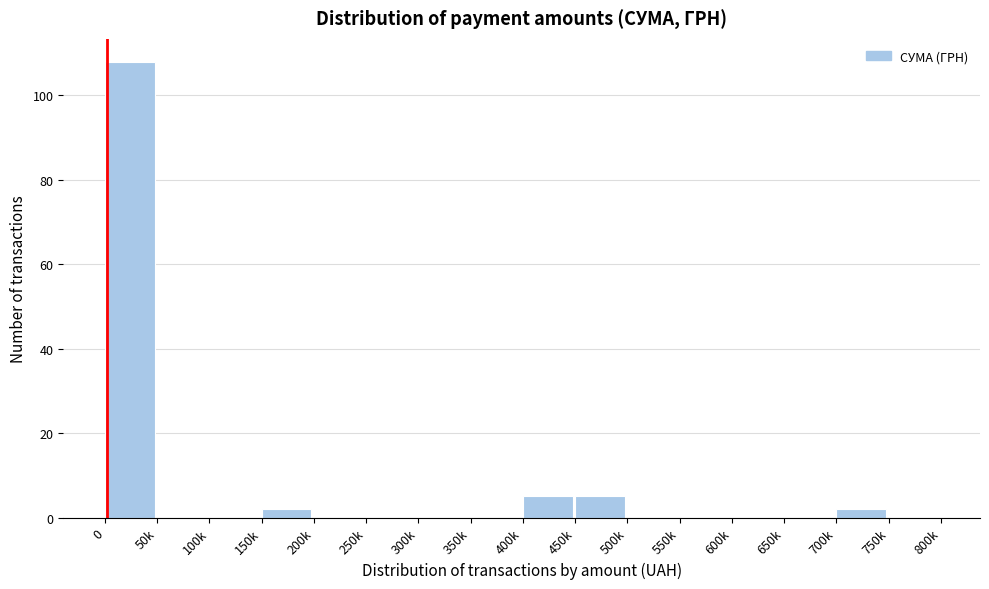

Reading left to right, transcribe all the data shown in this chart.

0=108	50k=0	100k=0	150k=2	200k=0	250k=0	300k=0	350k=0	400k=5	450k=5	500k=0	550k=0	600k=0	650k=0	700k=2	750k=0